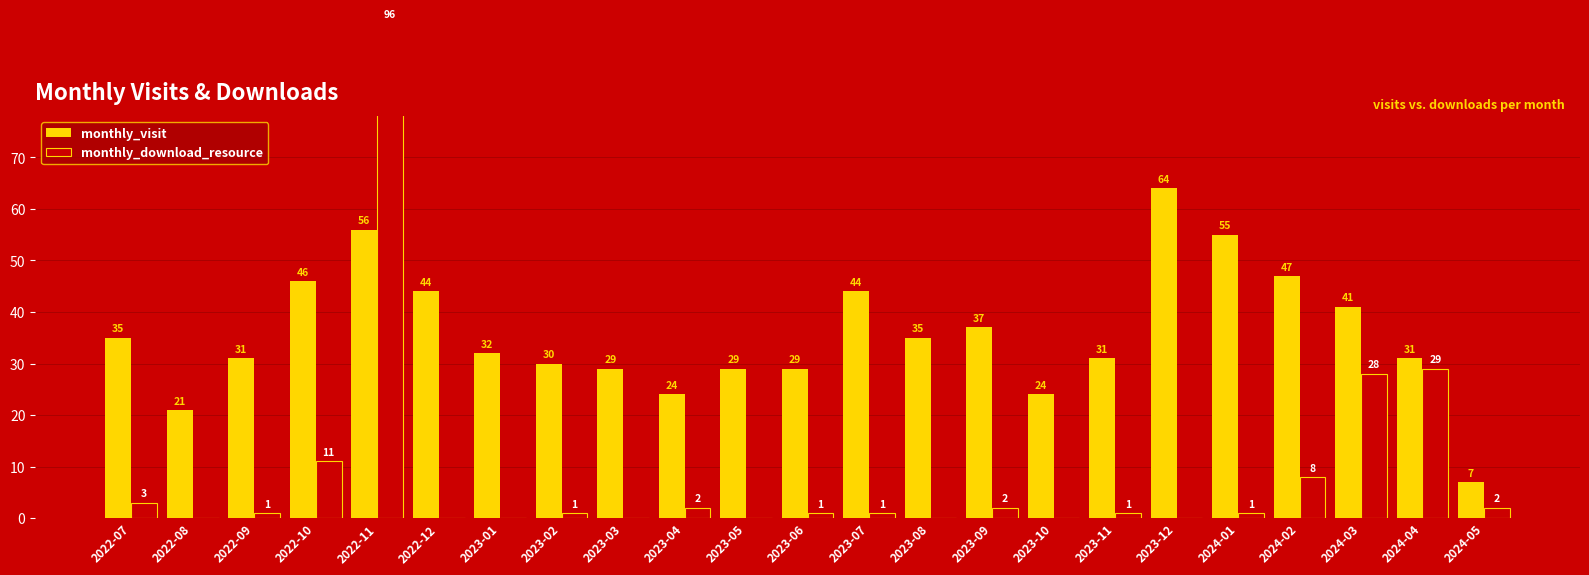

Is the value of monthly_download_resource at 2023-12 greater than the value of monthly_visit at 2022-11?

No